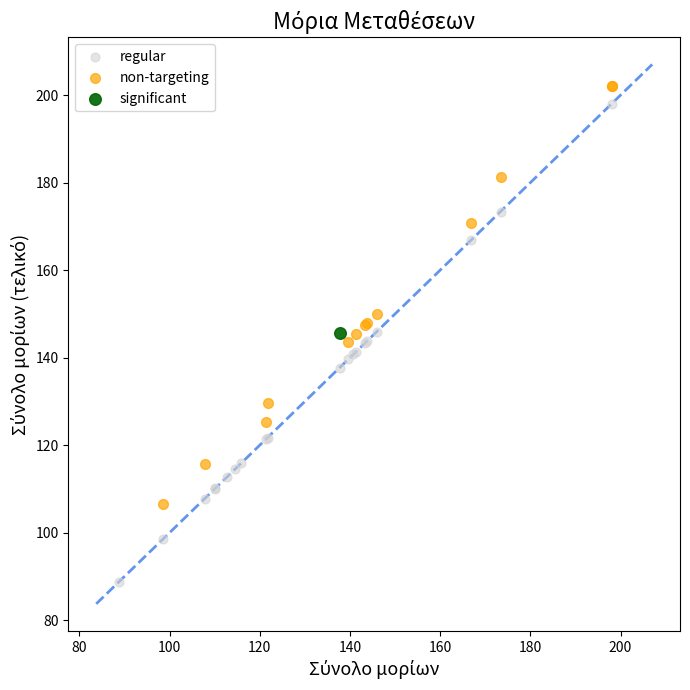

What are all the series names shown in the legend?

regular, non-targeting, significant